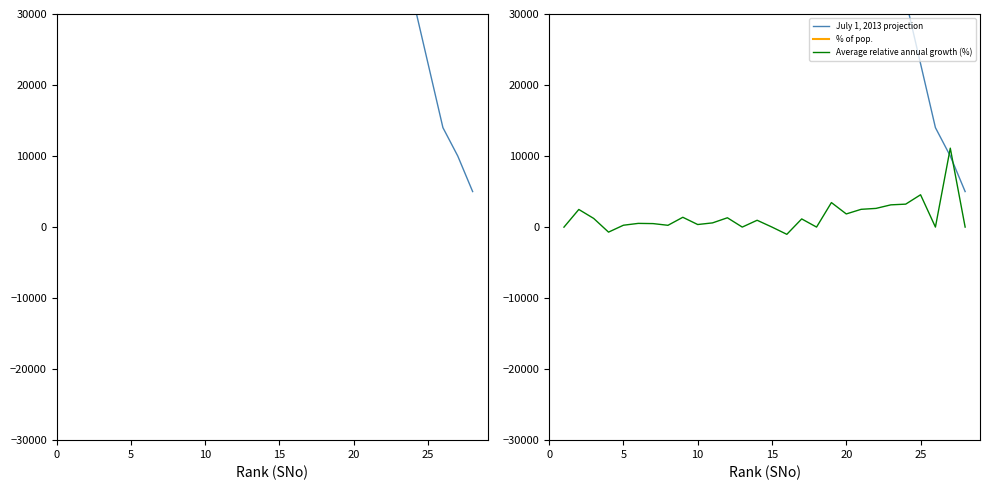

How many values in Average relative annual growth (%) are above zero?

20